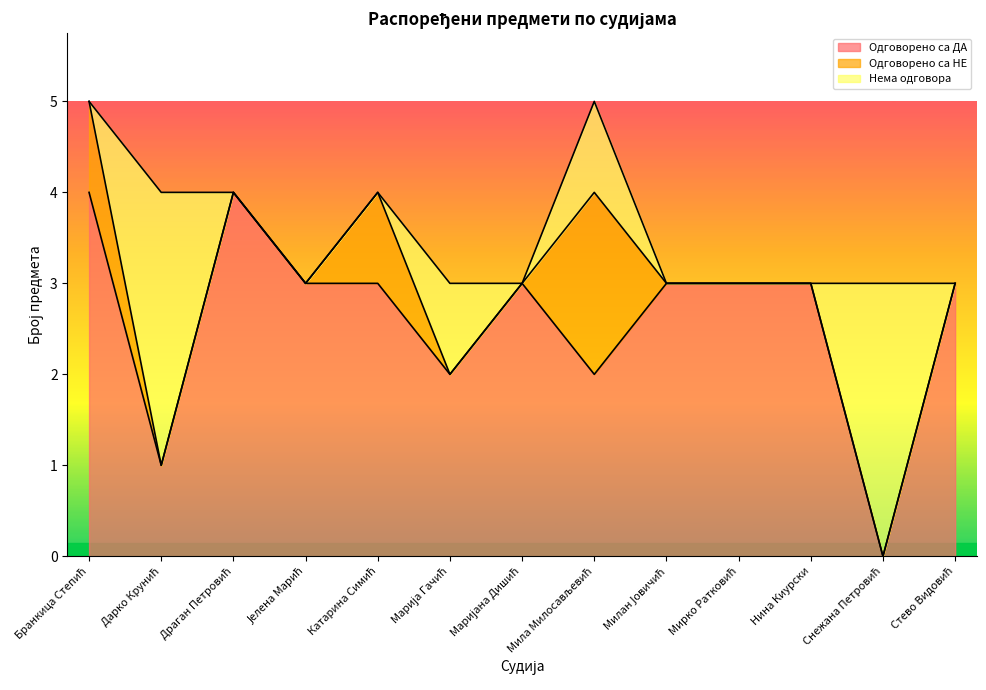

True or false: Одговорено са ДА and Одговорено са НЕ cross at least once.

False